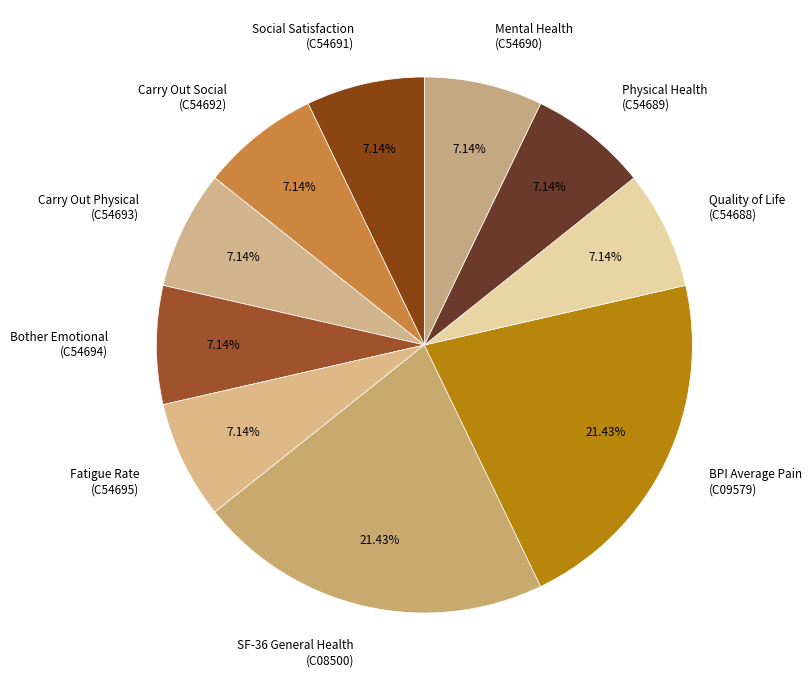

How many slices are in this pie chart?

10